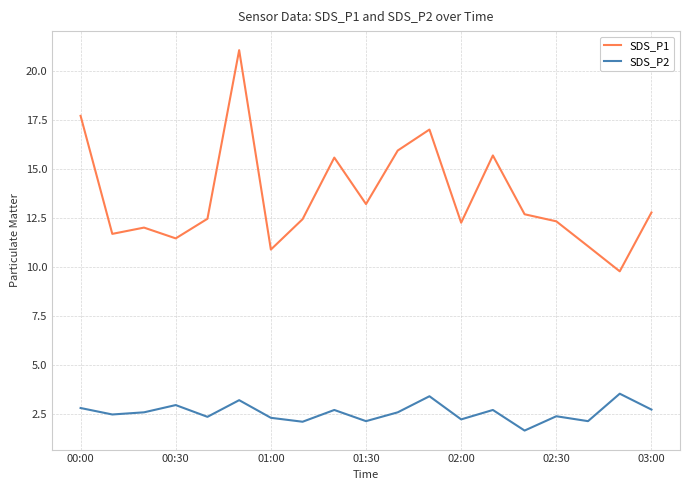

Which series has the largest total across all categories?

SDS_P1